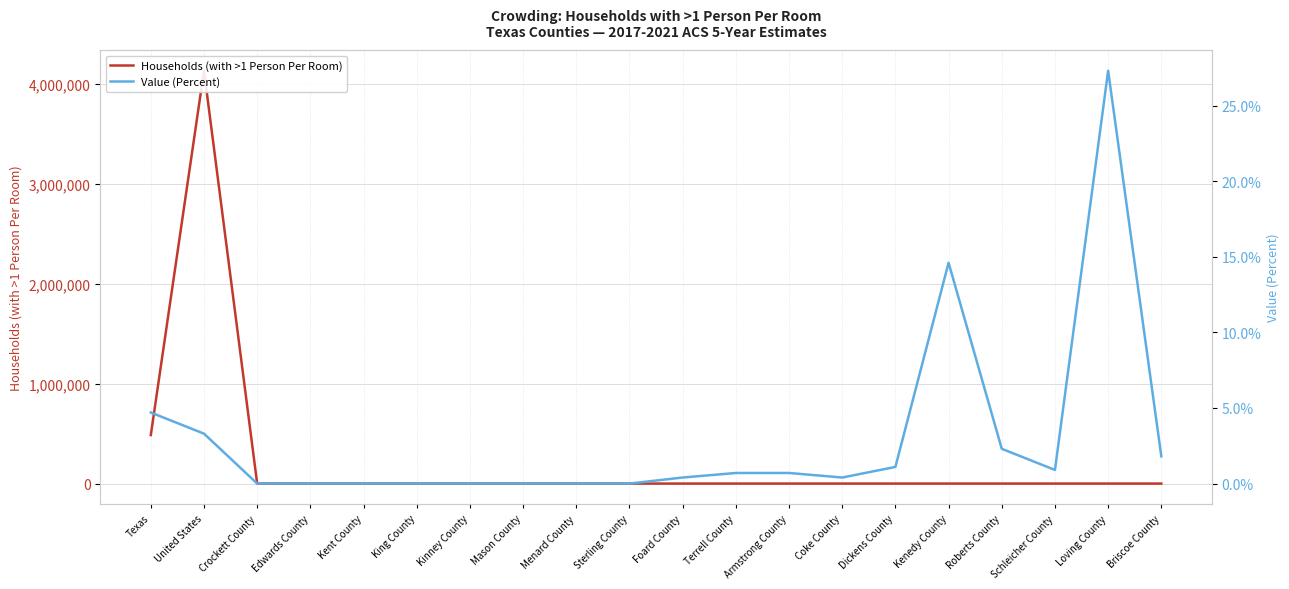

How many values in the Households (with >1 Person Per Room) series are below 5?

10